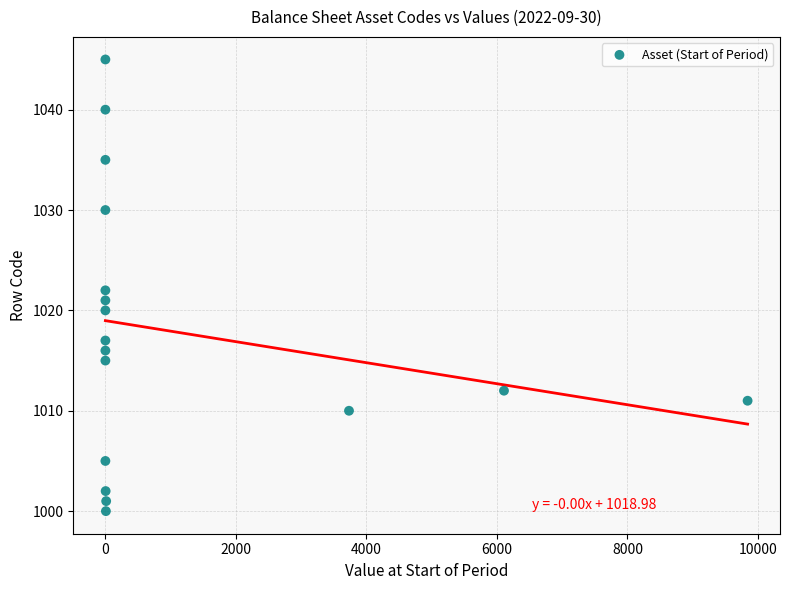

What is the range of Y values (max minus min)?

45